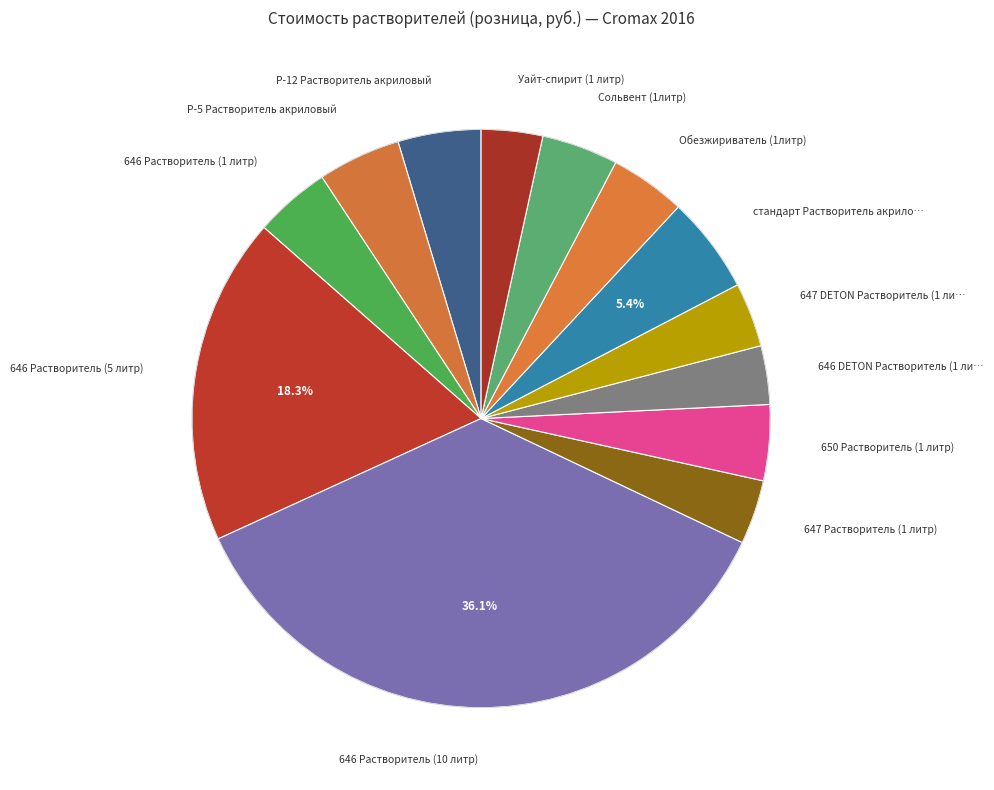

How many slices are in this pie chart?

13